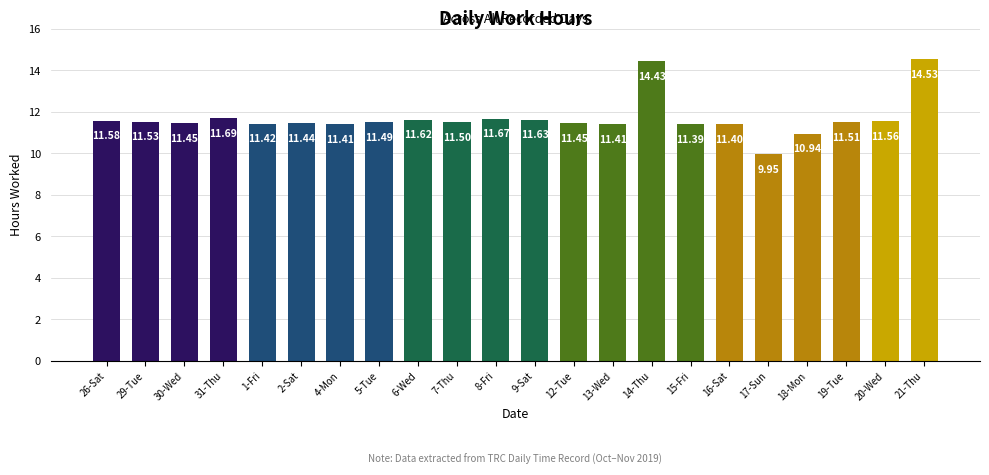

True or false: the data shows 6.4 at 29-Tue.

False